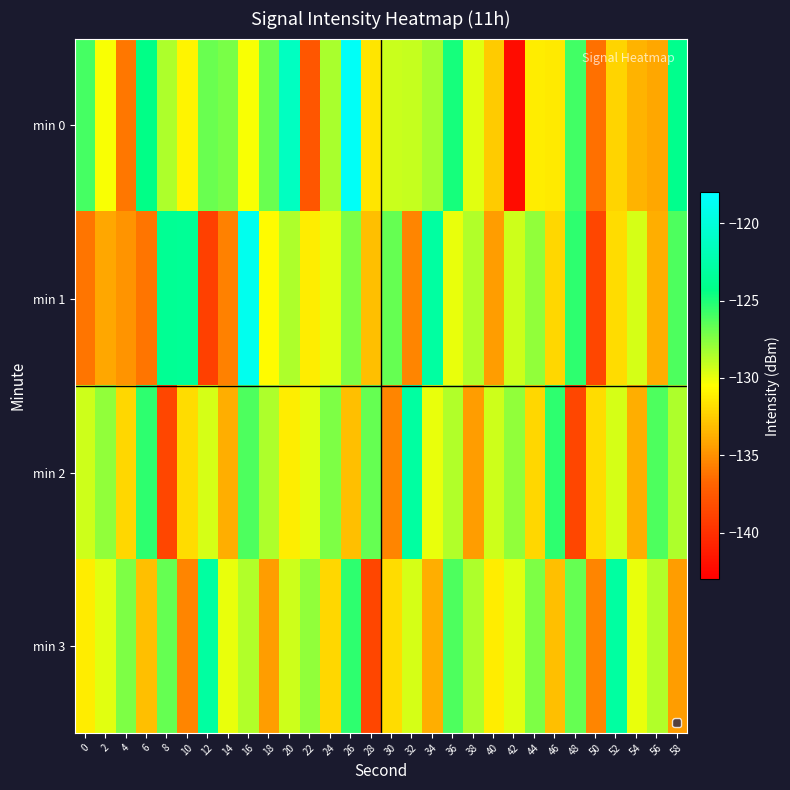

Reading right to left, extract all data points from this chart.

min 0: 58=-124.0	56=-134.1	54=-133.6	52=-132.2	50=-136.3	48=-125.8	46=-131.4	44=-131.2	42=-142.2	40=-132.6	38=-129.8	36=-124.8	34=-128.3	32=-129.1	30=-129.2	28=-131.5	26=-118.4	24=-128.4	22=-137.7	20=-121.3	18=-126.9	16=-130.3	14=-127.2	12=-126.9	10=-131.0	8=-128.5	6=-124.3	4=-136.0	2=-130.4	0=-125.9
min 1: 58=-126.2	56=-133.8	54=-129.5	52=-131.9	50=-138.7	48=-125.4	46=-132.1	44=-127.8	42=-129.3	40=-134.5	38=-128.6	36=-130.0	34=-122.9	32=-135.4	30=-126.7	28=-133.1	26=-127.3	24=-129.8	22=-131.2	20=-128.5	18=-130.7	16=-118.9	14=-135.6	12=-139.1	10=-123.5	8=-123.6	6=-136.1	4=-134.9	2=-134.0	0=-136.1
min 2: 58=-128.5	56=-126.2	54=-133.8	52=-129.5	50=-131.9	48=-138.7	46=-125.4	44=-132.1	42=-127.8	40=-129.3	38=-134.5	36=-128.6	34=-130.0	32=-122.9	30=-135.4	28=-126.7	26=-133.1	24=-127.3	22=-129.8	20=-131.2	18=-128.5	16=-126.2	14=-133.8	12=-129.5	10=-131.9	8=-138.7	6=-125.4	4=-132.1	2=-127.8	0=-129.3
min 3: 58=-134.5	56=-128.6	54=-130.0	52=-122.9	50=-135.4	48=-126.7	46=-133.1	44=-127.3	42=-129.8	40=-131.2	38=-128.5	36=-126.2	34=-133.8	32=-129.5	30=-131.9	28=-138.7	26=-125.4	24=-132.1	22=-127.8	20=-129.3	18=-134.5	16=-128.6	14=-130.0	12=-122.9	10=-135.4	8=-126.7	6=-133.1	4=-127.3	2=-129.8	0=-131.2